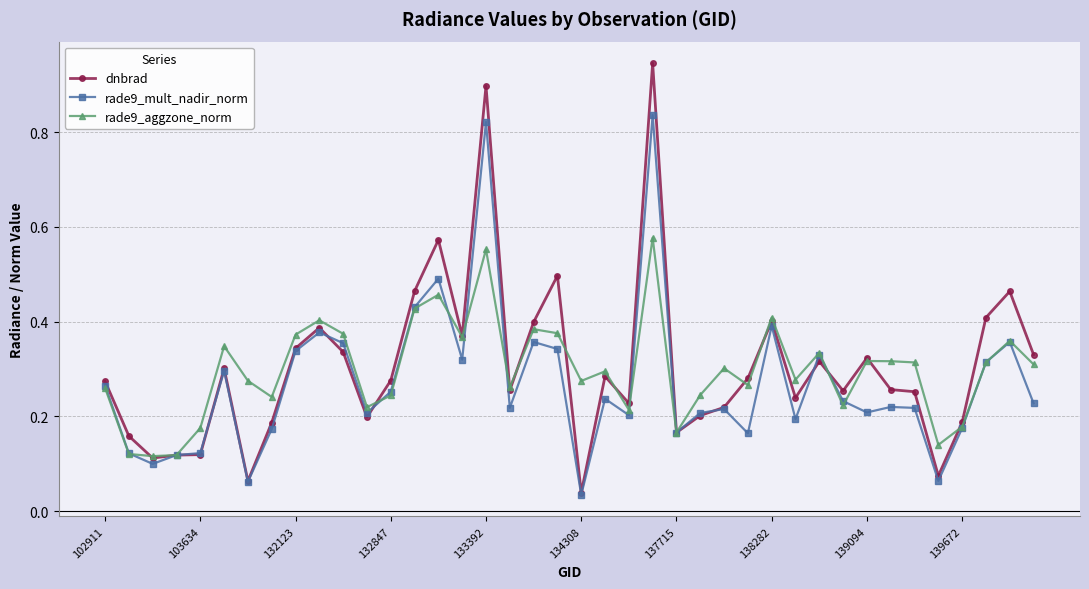

True or false: rade9_aggzone_norm has more than 2 interior local peaks.

True